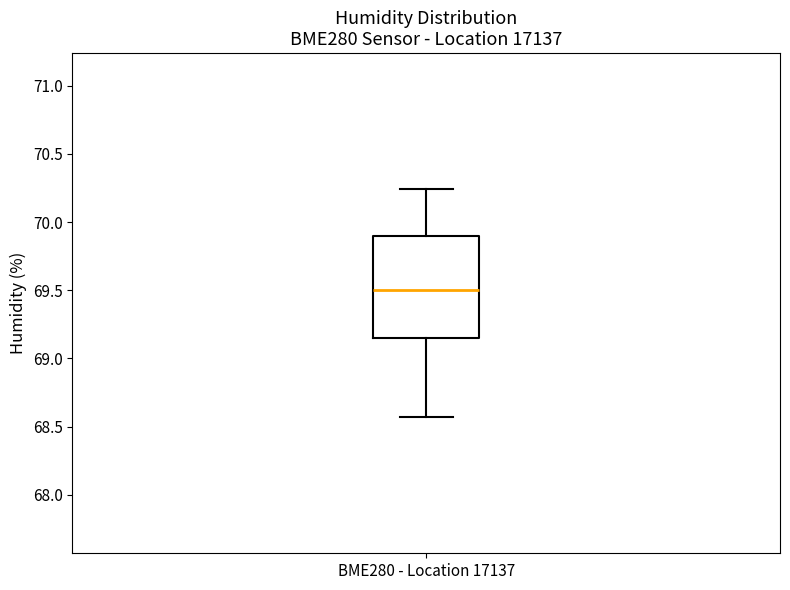

Read this box plot against the y-axis: the position of the median line, the range covered by the box, and the ends of both whiskers. The values are not printed on the chart, so give them approximately, as read against the axis.

median 69.50, box 69.15 to 69.90, whiskers 68.55 to 70.25